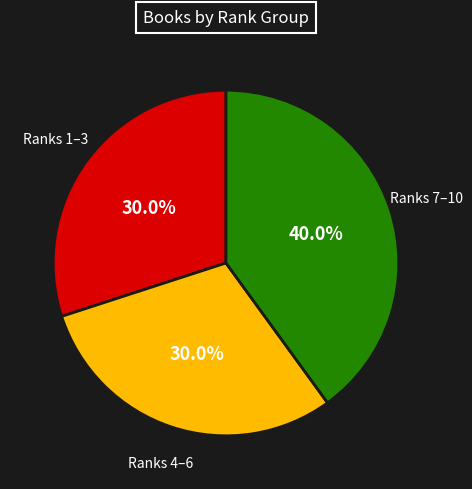

Count the number of slices in the pie.

3